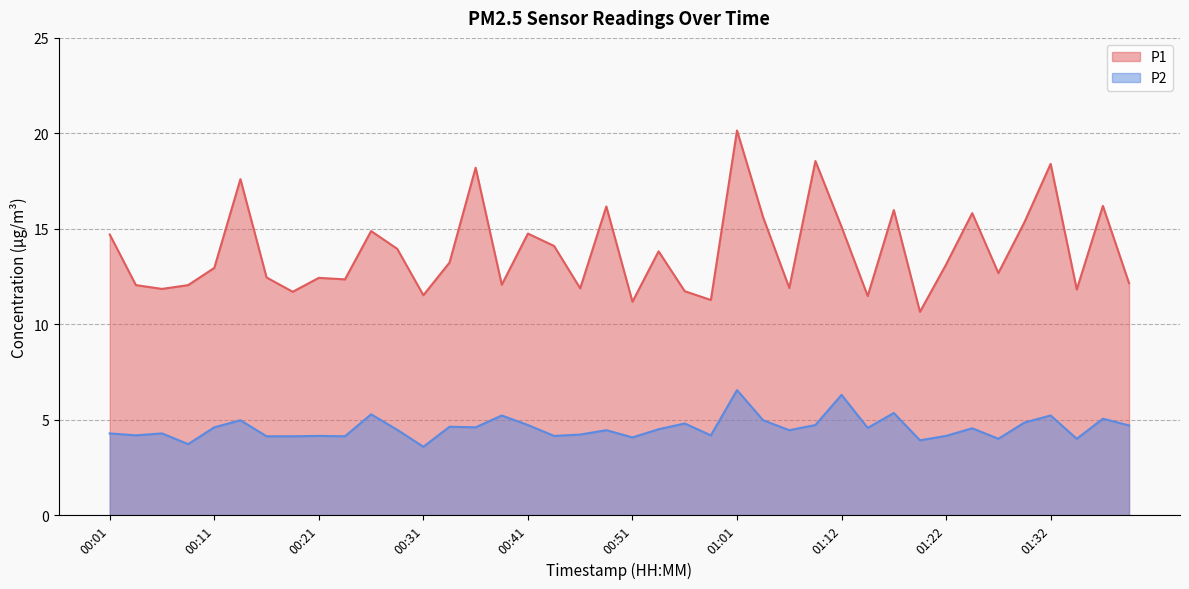

True or false: P1 has more than 1 points higher than both neighbors.

True